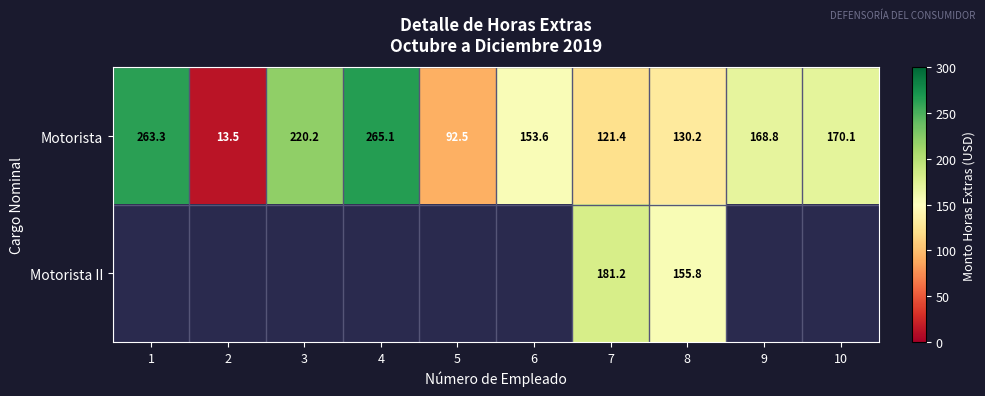

At how many categories does at least one series exceed 237?

2